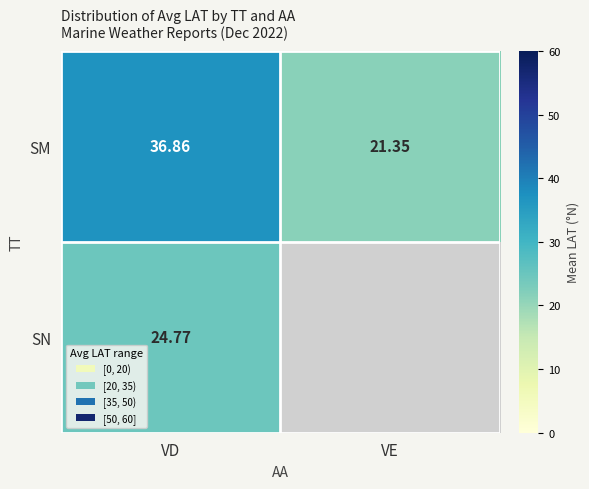

List the labels in order of SM value, largest first.

VD, VE